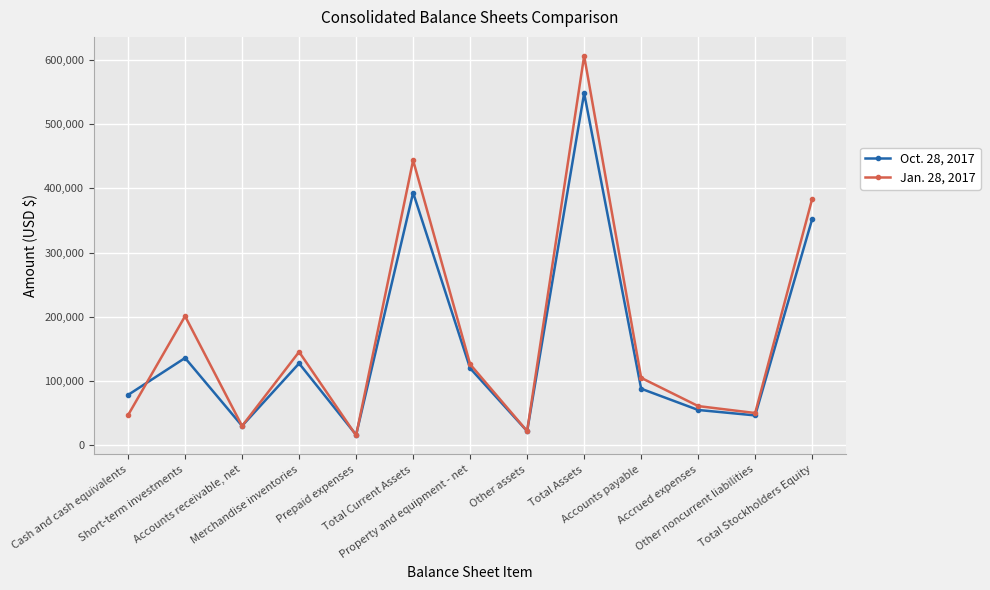

How many distinct data groups are displayed?

2